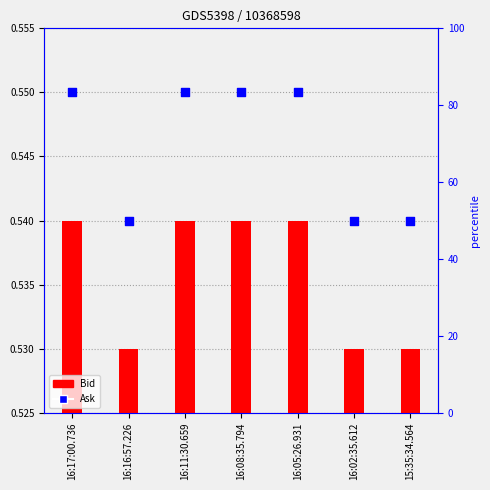

Which series has the widest spread of Y values?

Bid